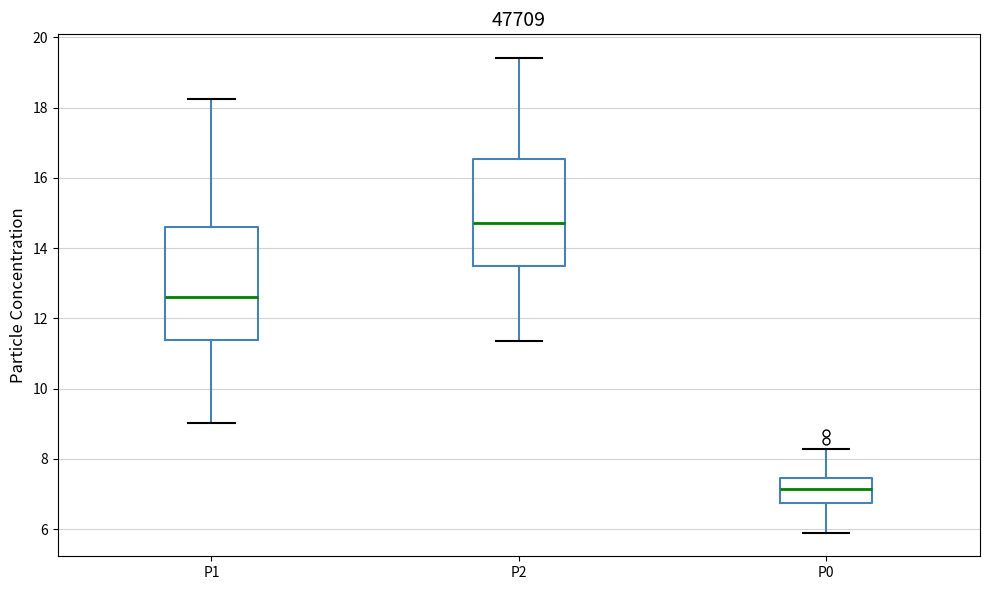

Where is the upper edge of the box for P2 on the y-axis? The values are not printed on the chart, so give them approximately, as read against the axis.

16.6